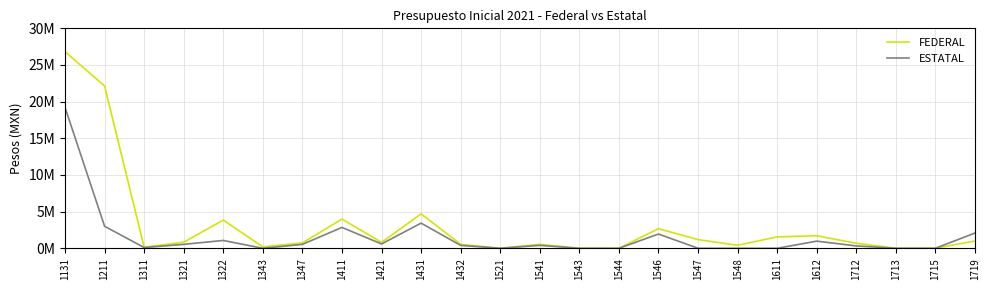

Is it true that FEDERAL equals 1706846 at 1612?

True